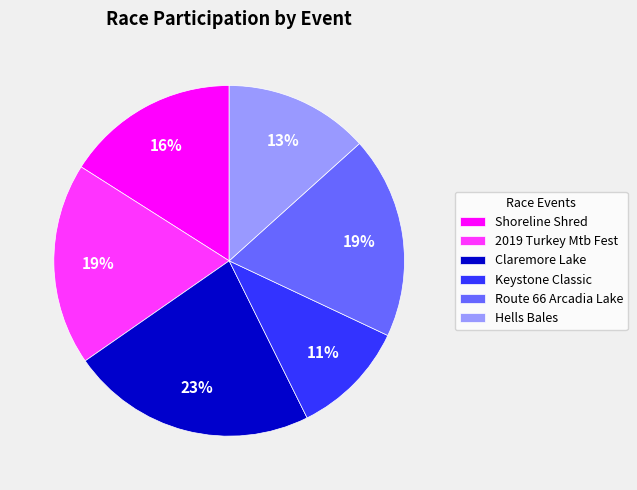

To the nearest percent, what percentage of the pie is Claremore Lake?

23%